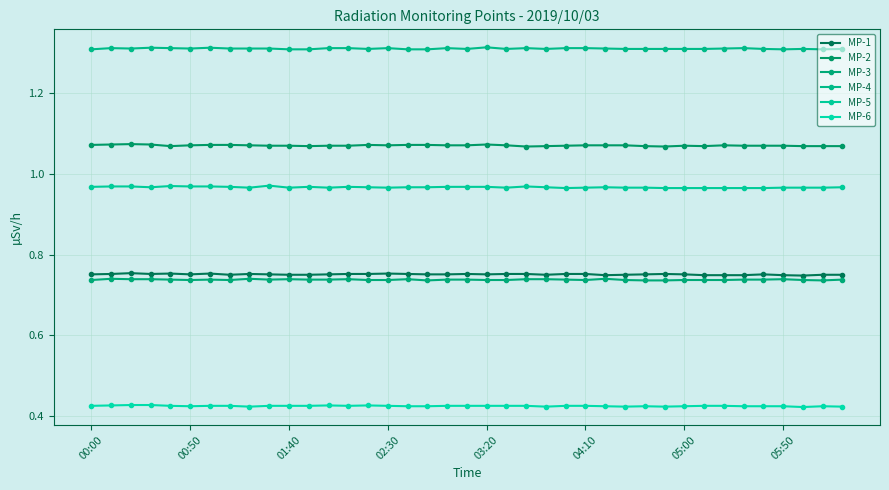

Which series has the largest total across all categories?

MP-4